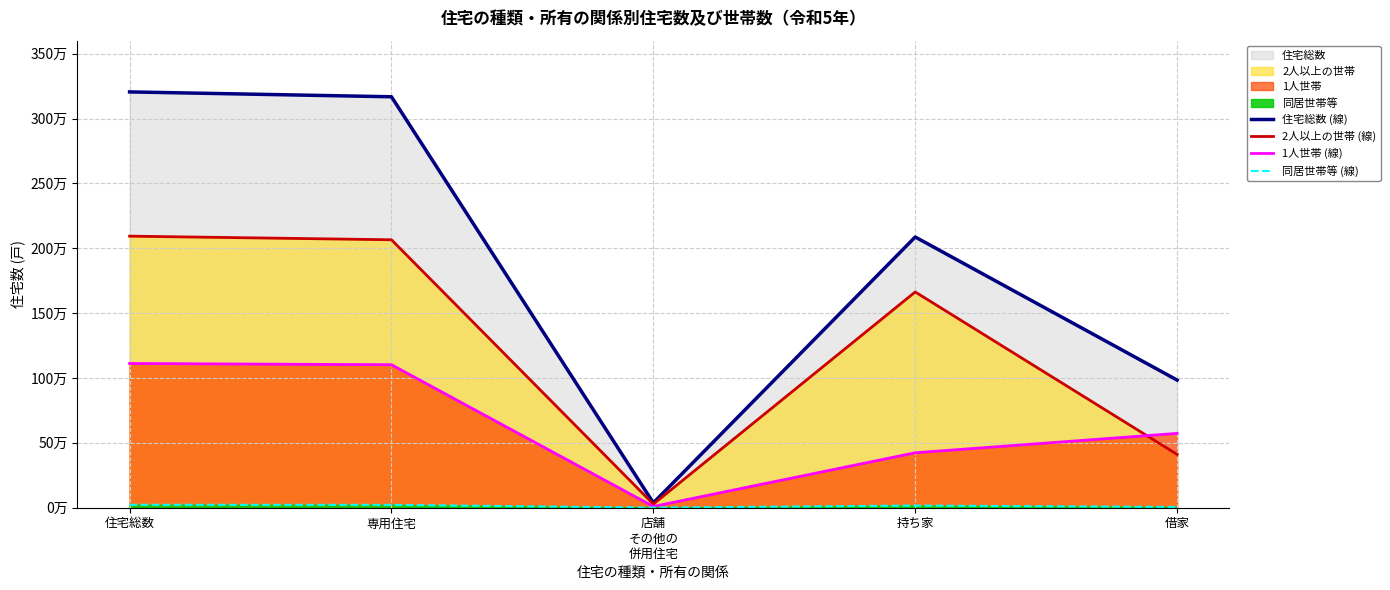

Which series has the largest total across all categories?

住宅総数 (線)